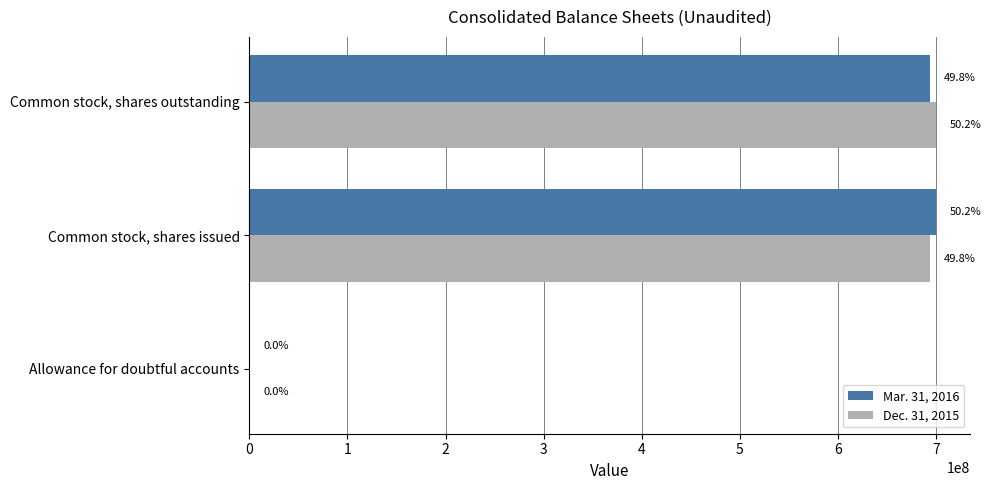

What are all the series names shown in the legend?

Mar. 31, 2016, Dec. 31, 2015